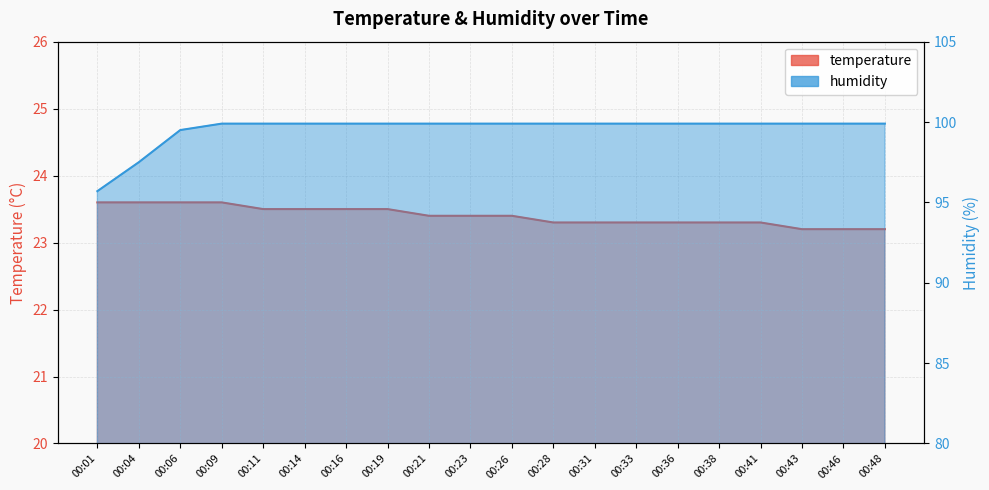

Does the chart display data point markers on the line(s)?

No